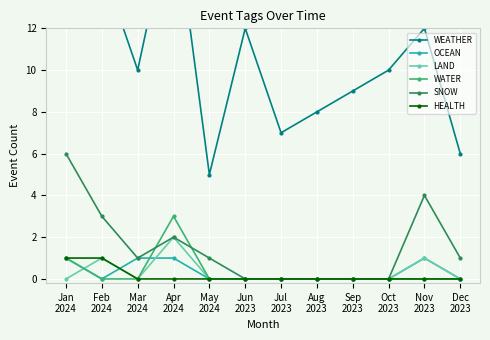

Rank the series by their maximum value, from highest to lowest.

WEATHER, SNOW, WATER, LAND, OCEAN, HEALTH